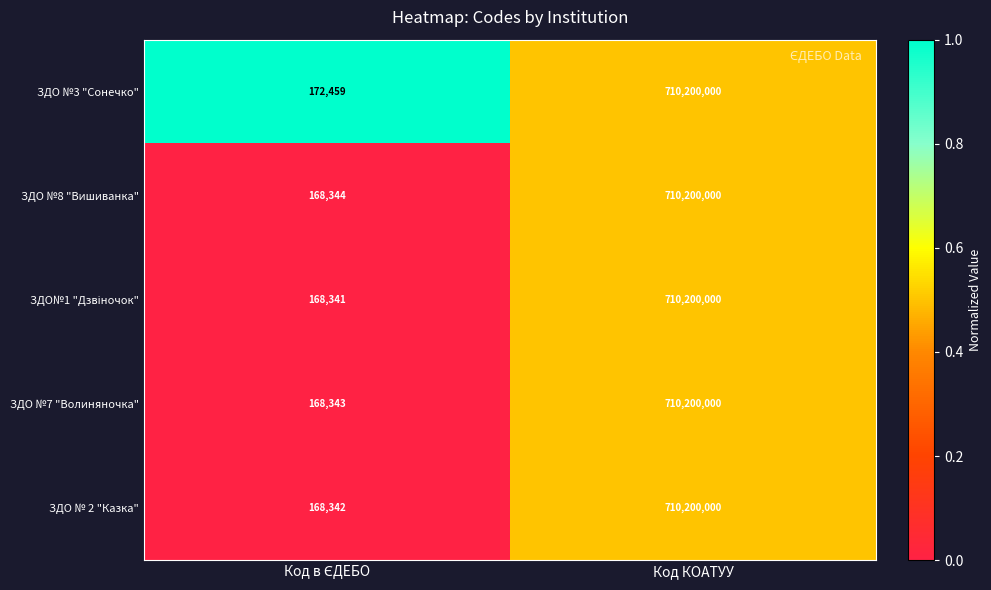

What is the lowest value of the ЗДО №3 "Сонечко" series?

172459